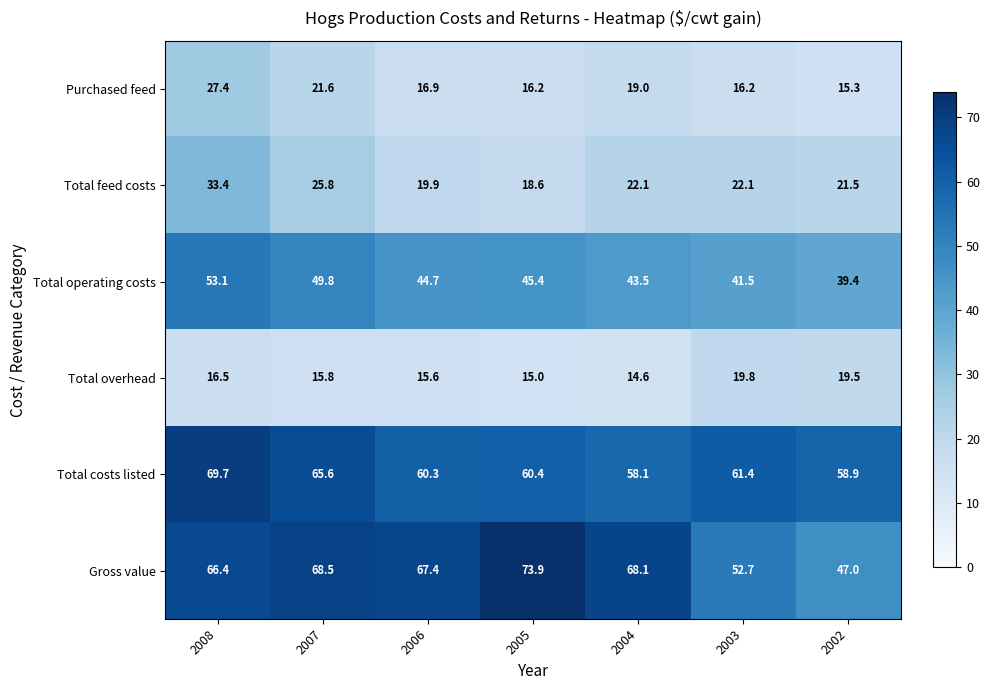

List the series in order of their peak value, highest first.

Gross value, Total costs listed, Total operating costs, Total feed costs, Purchased feed, Total overhead